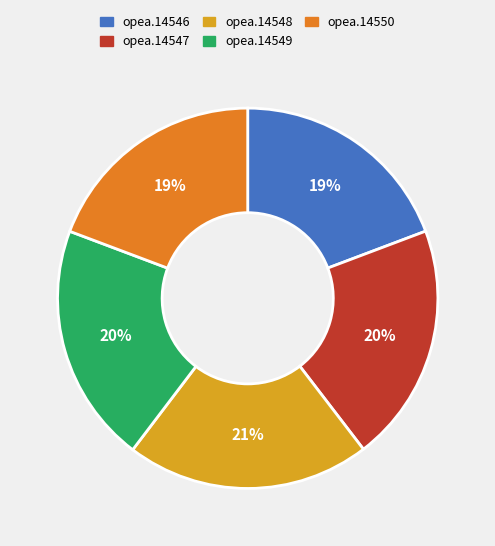

To the nearest percent, what is the difference between the opea.14547 and opea.14550 slice percentages?

1%